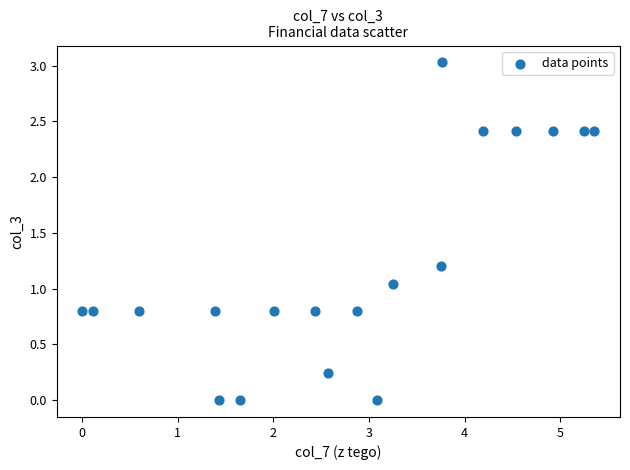

What is the range of X values (max minus min)?

5.4